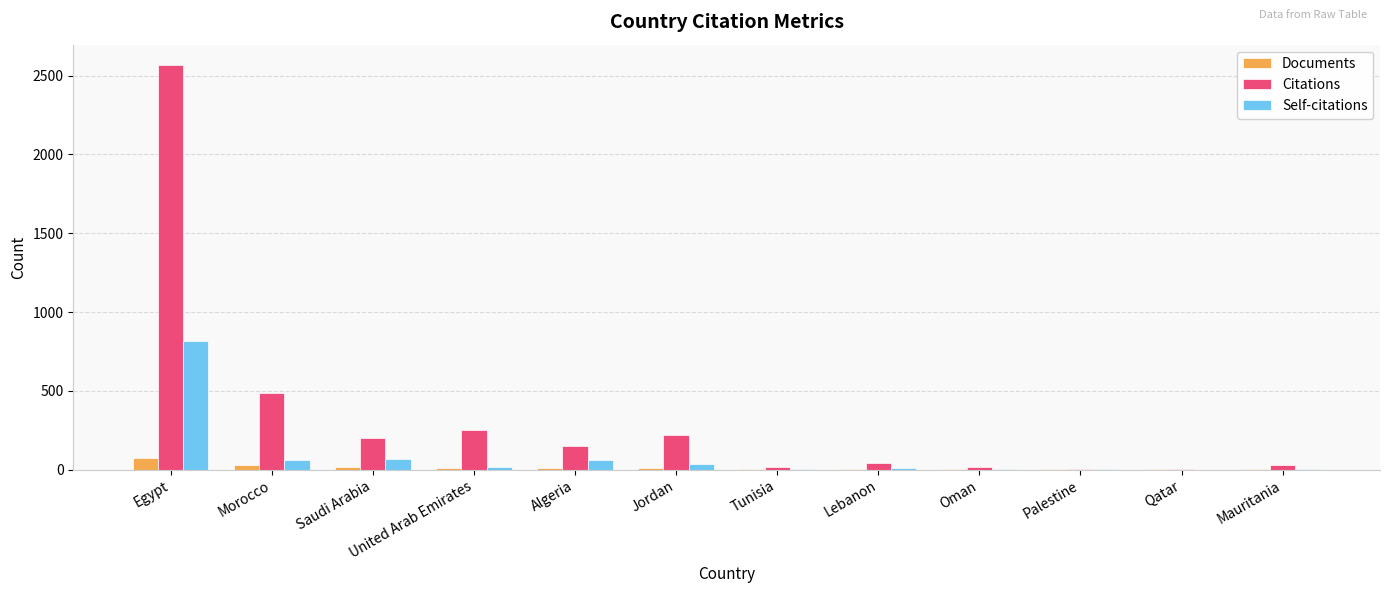

Which series has the largest total across all categories?

Citations